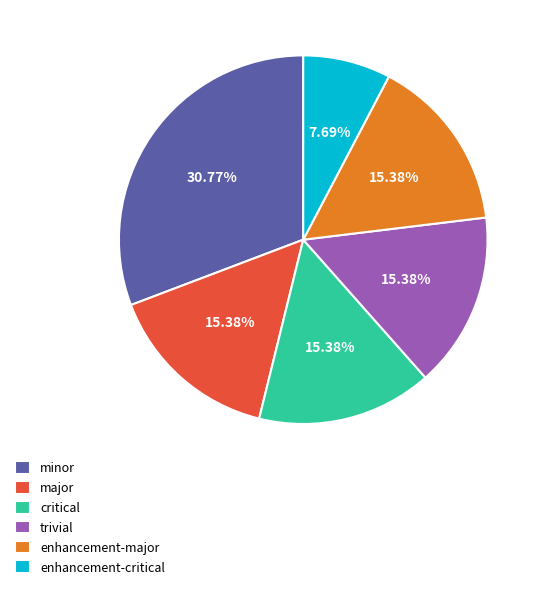

Does major represent more than half of the total?

No